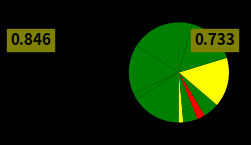

Which has a higher value, ივანე კვახაძე or ნატალია კიკნაძე?

ივანე კვახაძე